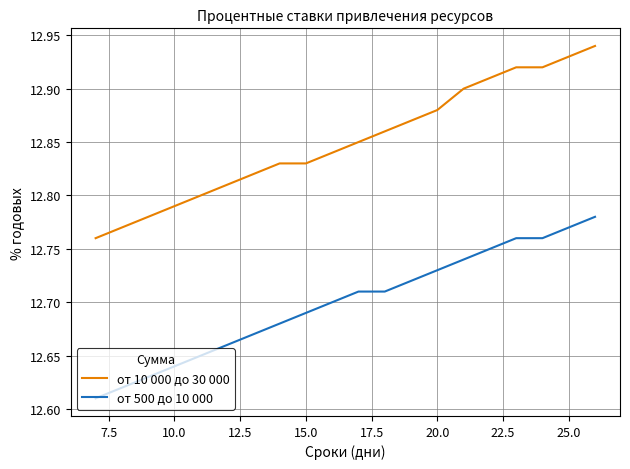

Rank the series by their maximum value, from highest to lowest.

от 10 000 до 30 000, от 500 до 10 000